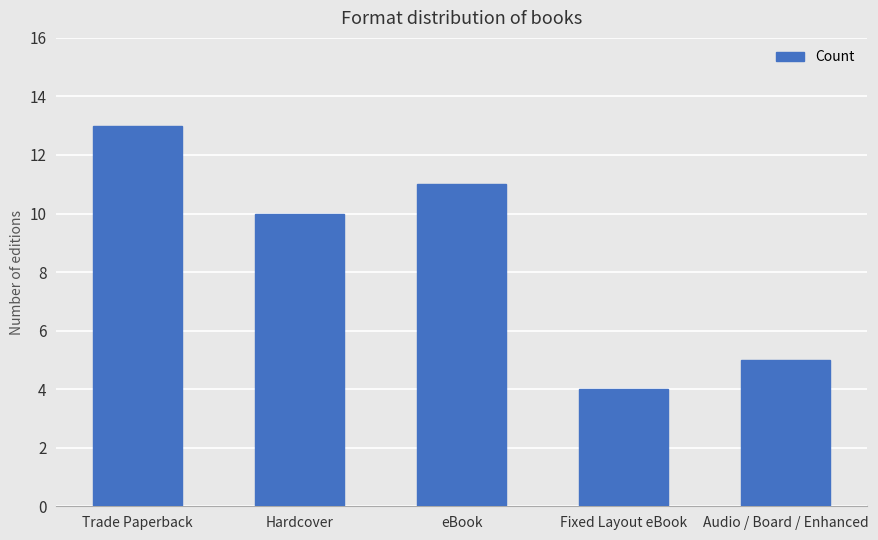

Where is the data nearest to the value 8?

Hardcover